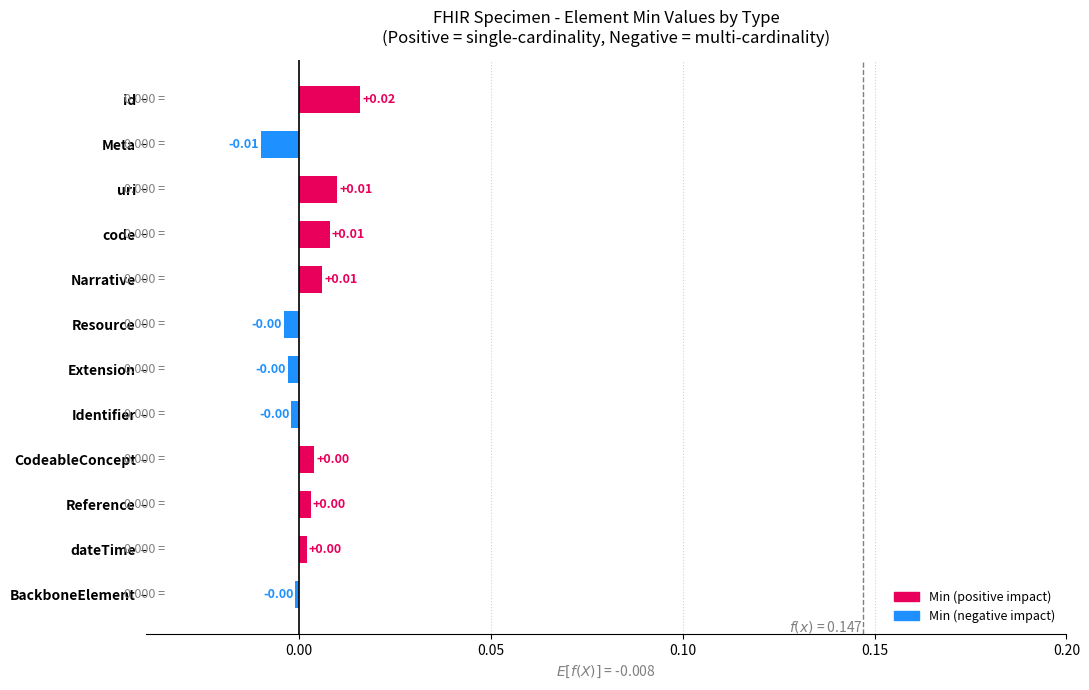

How many series are shown in this chart?

1